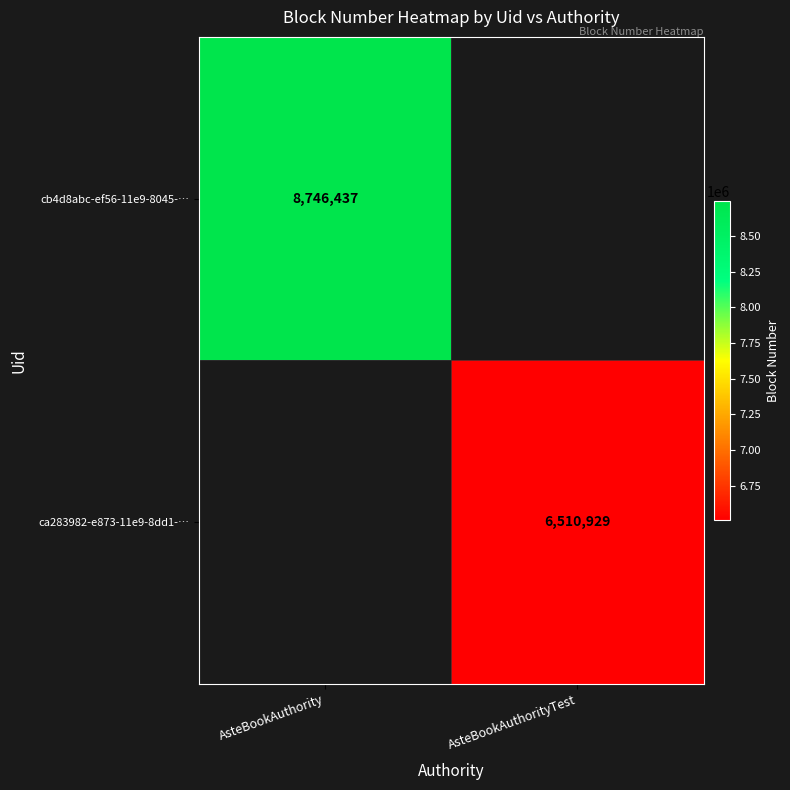

The value of ca283982-e873-11e9-8dd1-… at AsteBookAuthorityTest is 6510929. True or false?

True